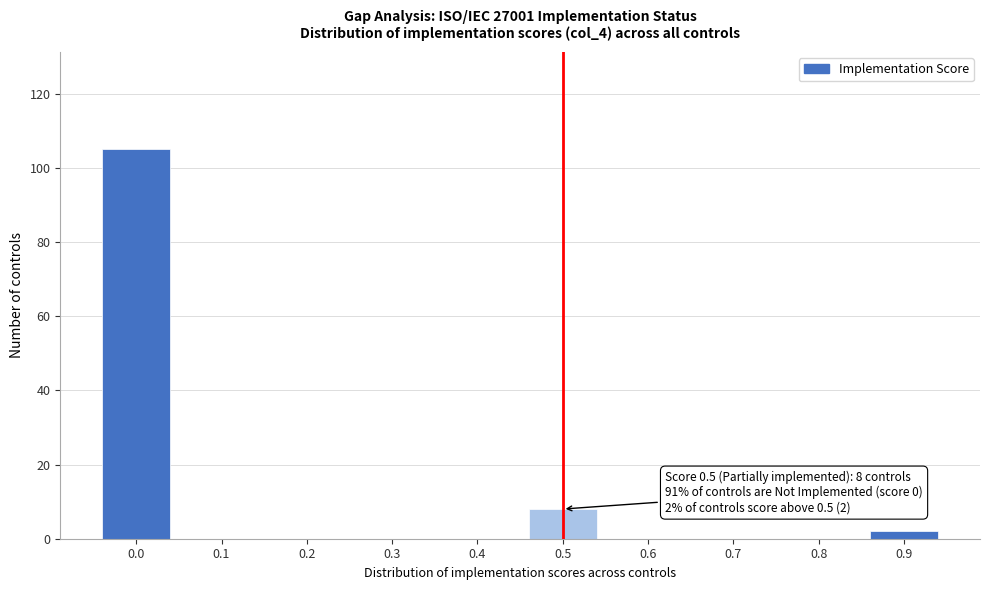

Reading right to left, extract all data points from this chart.

0.9=2	0.8=0	0.7=0	0.6=0	0.5=8	0.4=0	0.3=0	0.2=0	0.1=0	0.0=105